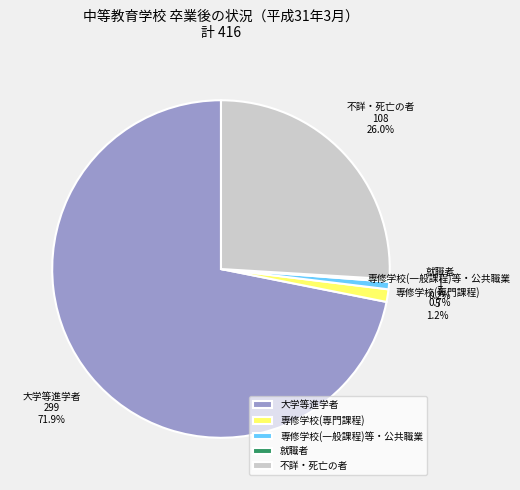

What is the majority slice?

大学等進学者